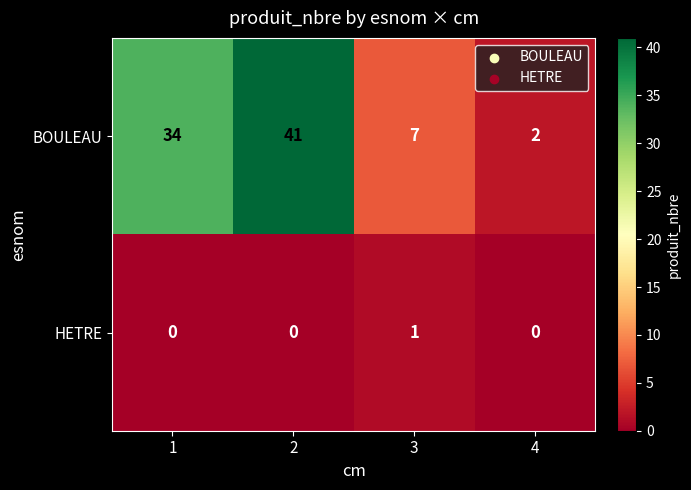

How many BOULEAU values are between 7 and 41?

3